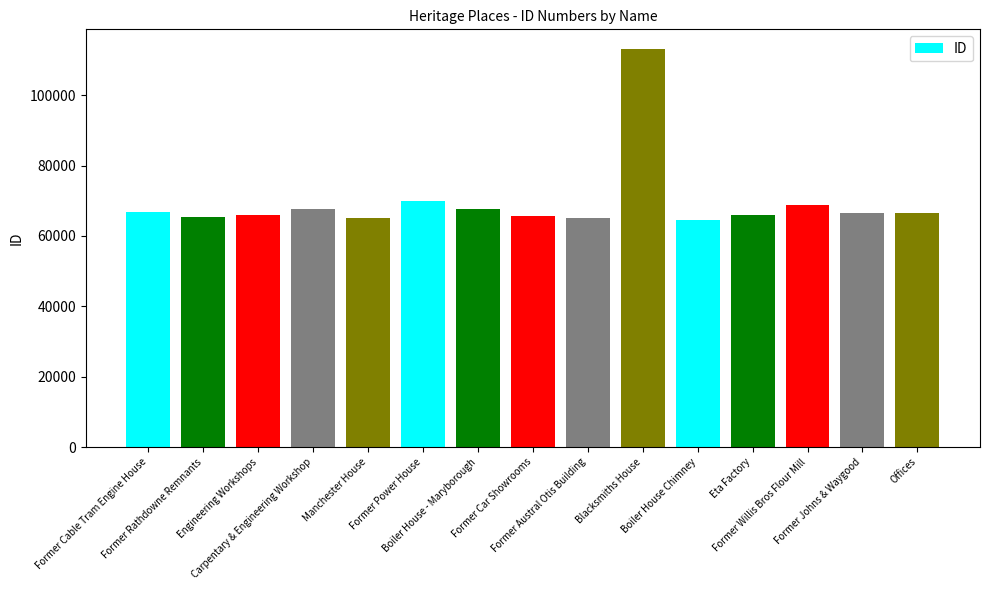

What is the greatest value displayed?

113053